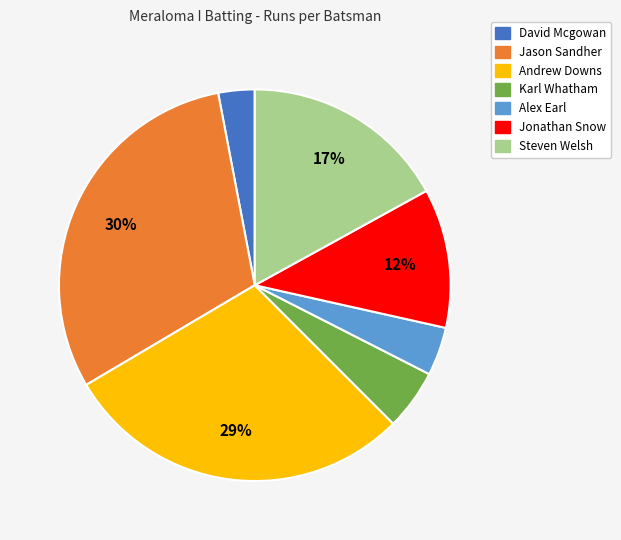

Does any single category account for the majority?

No